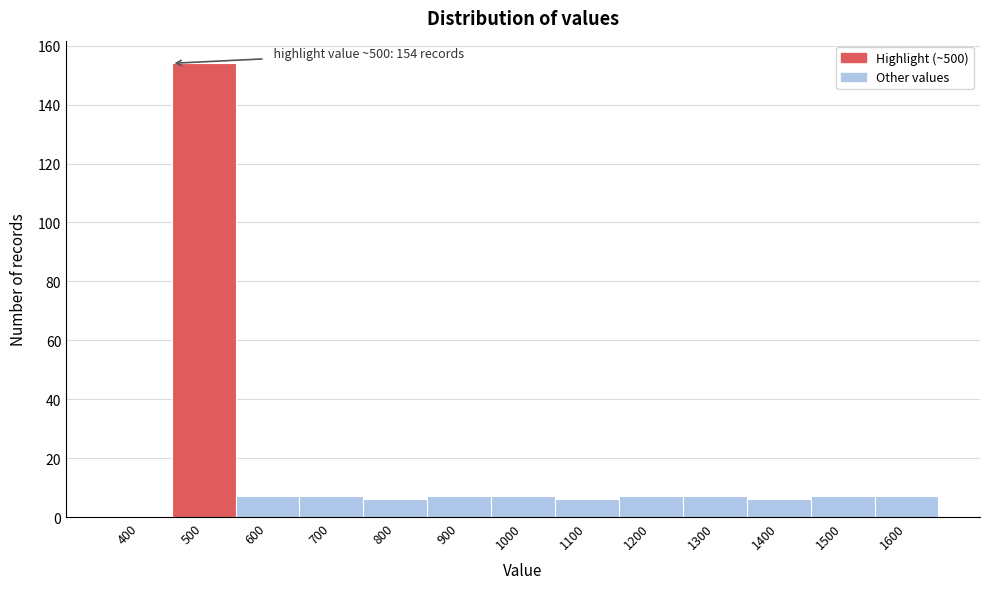

Reading right to left, transcribe all the data shown in this chart.

1600=7	1500=7	1400=6	1300=7	1200=7	1100=6	1000=7	900=7	800=6	700=7	600=7	500=154	400=0